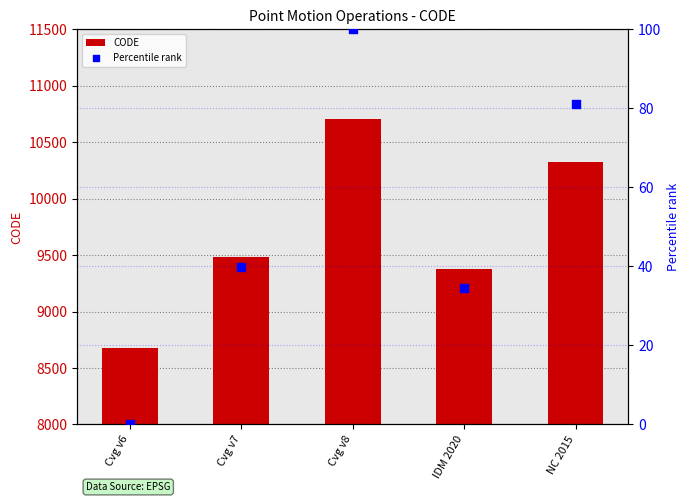

What are all the series names shown in the legend?

CODE, Percentile rank